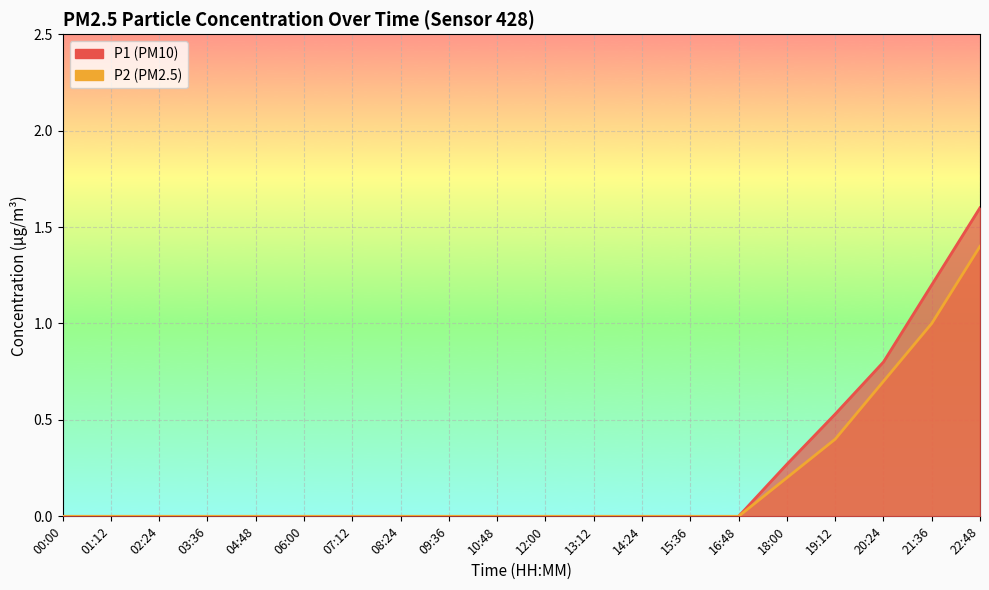

Which series has the largest total across all categories?

P1